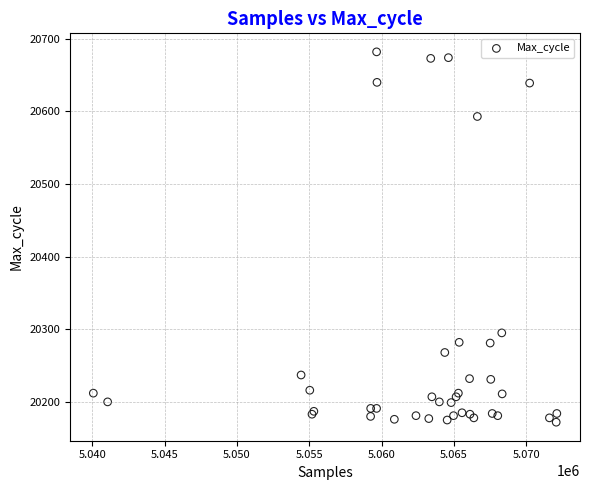

What Y value in the scatter plot is closest to 20427?

20295